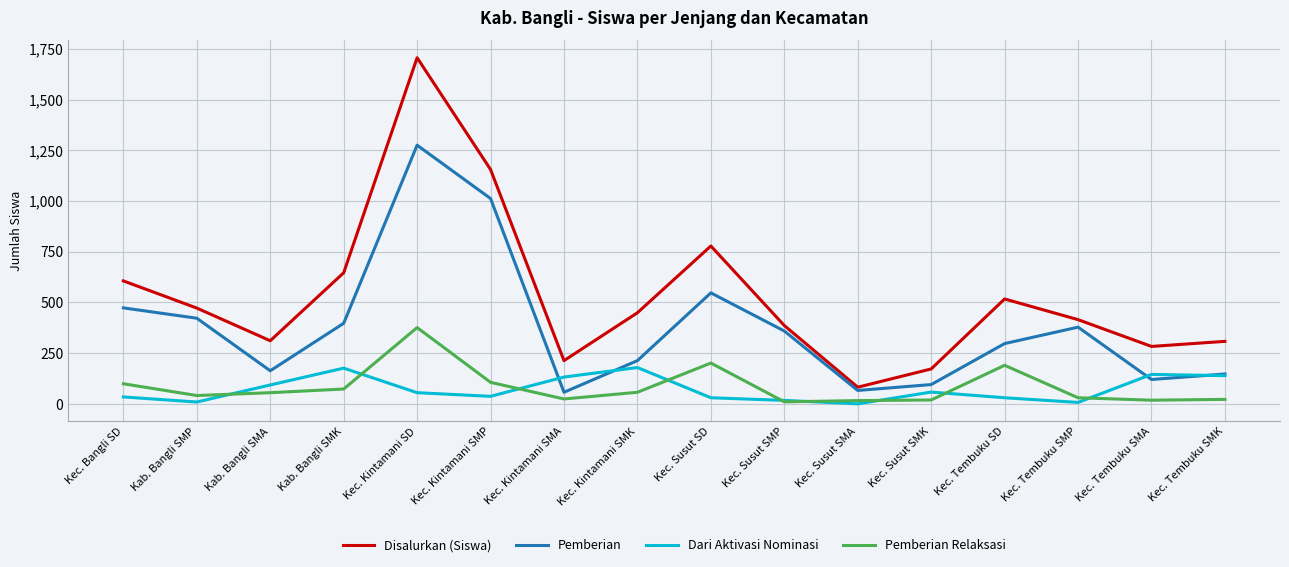

What is the total value across all series at Kec. Bangli SD?

1212